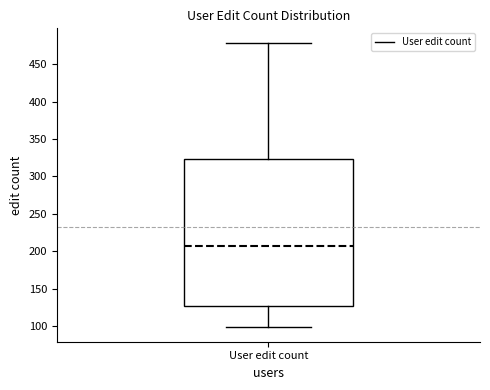

Read this box plot against the y-axis: the position of the median line, the range covered by the box, and the ends of both whiskers. The values are not printed on the chart, so give them approximately, as read against the axis.

median 205, box 125 to 325, whiskers 100 to 480